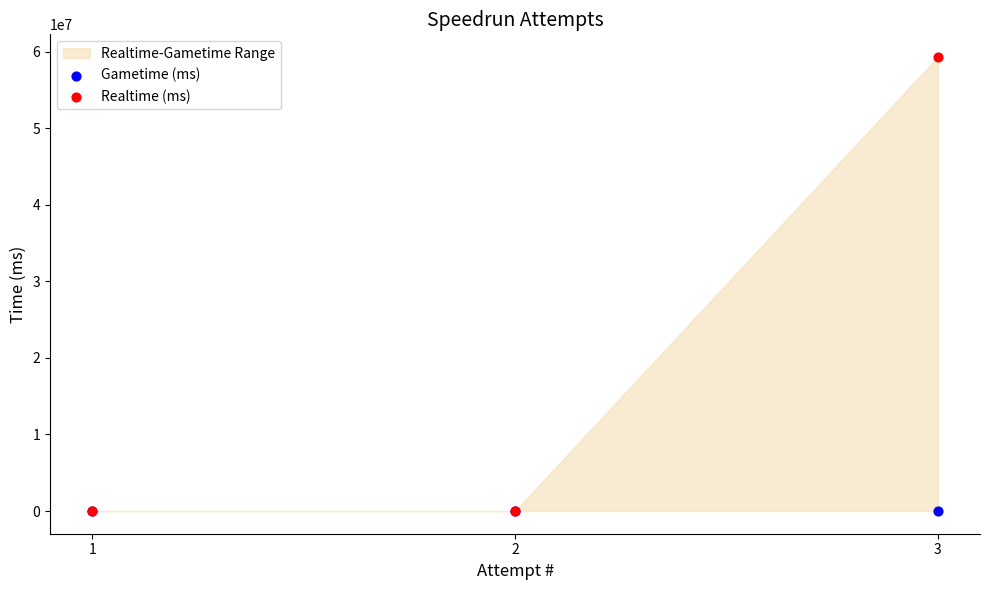

Which series reaches the maximum Y coordinate?

Realtime (ms)